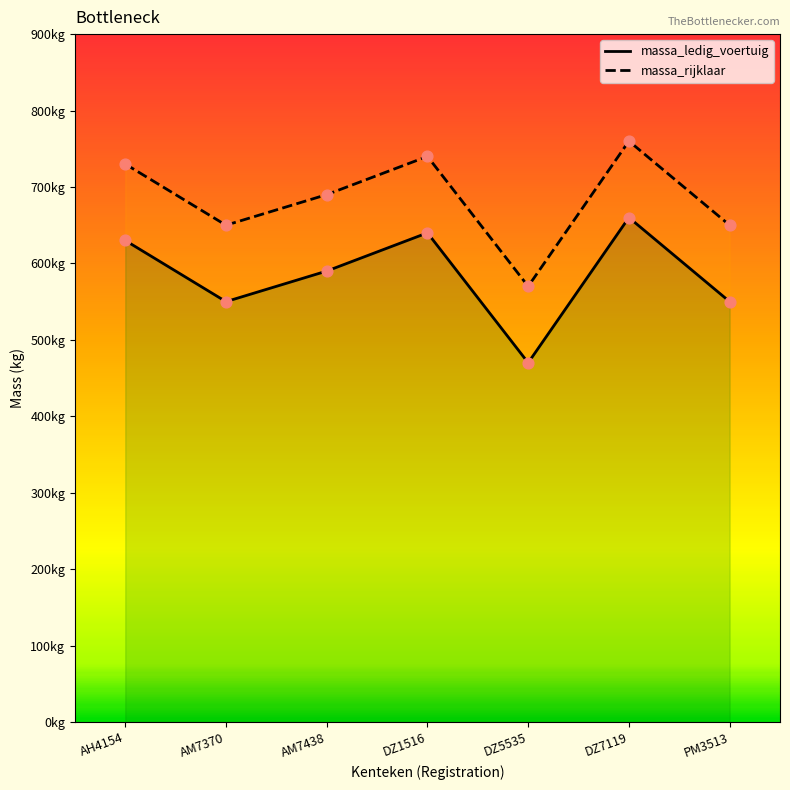

Which series has the widest spread of Y values?

massa_ledig_voertuig